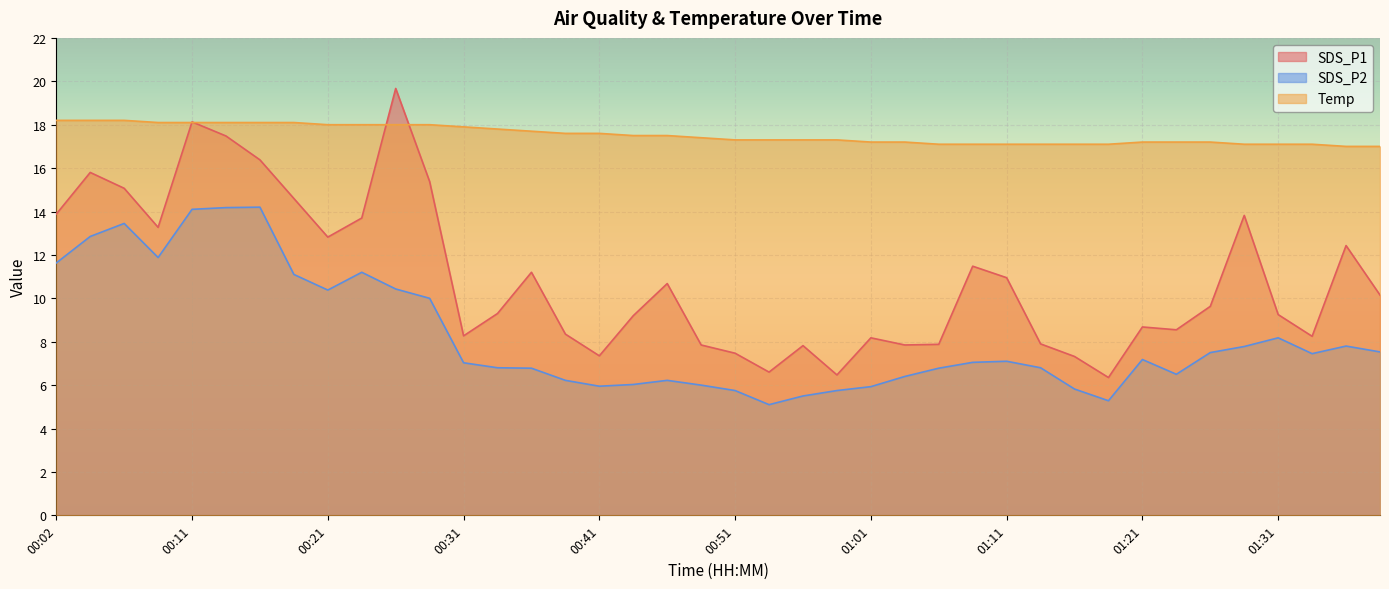

What is the smallest value displayed?

5.1